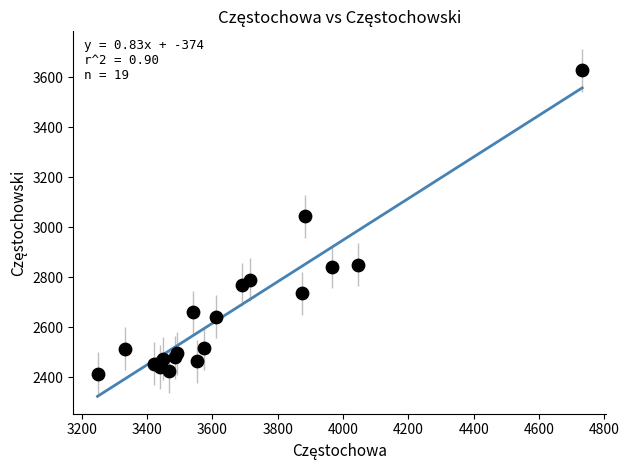

What Y value in the scatter plot is closest to 3021?

3045